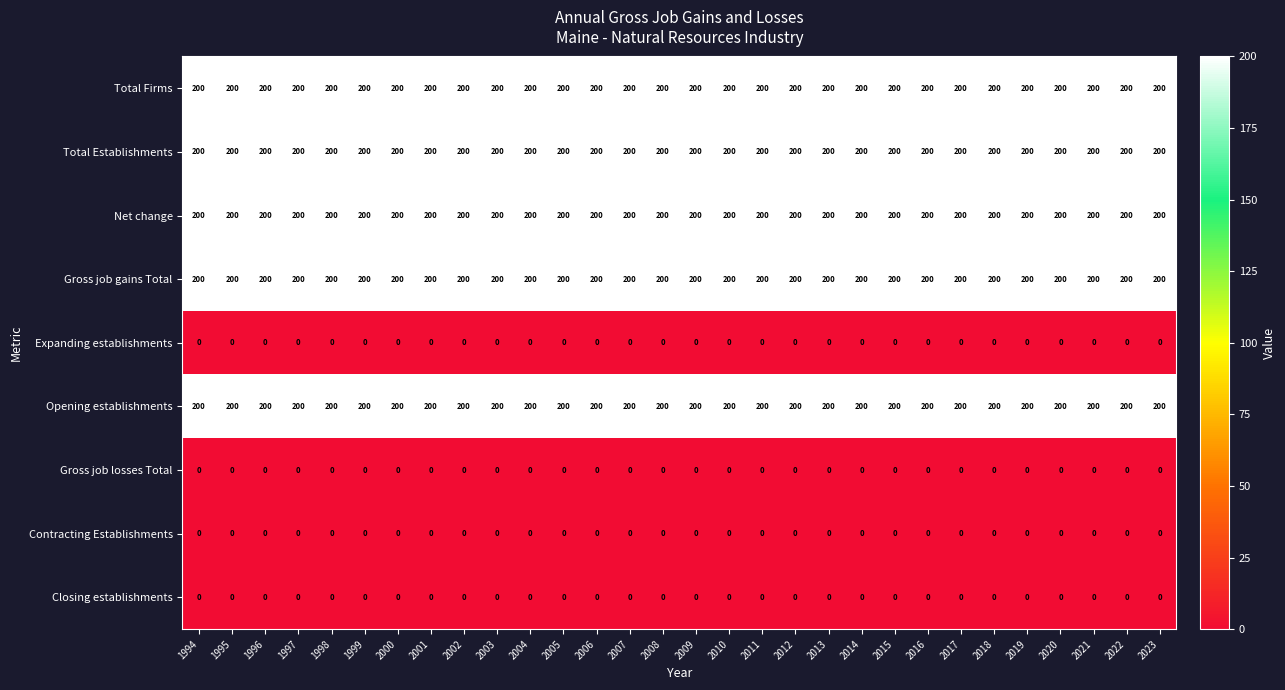

How many series are shown in this chart?

9